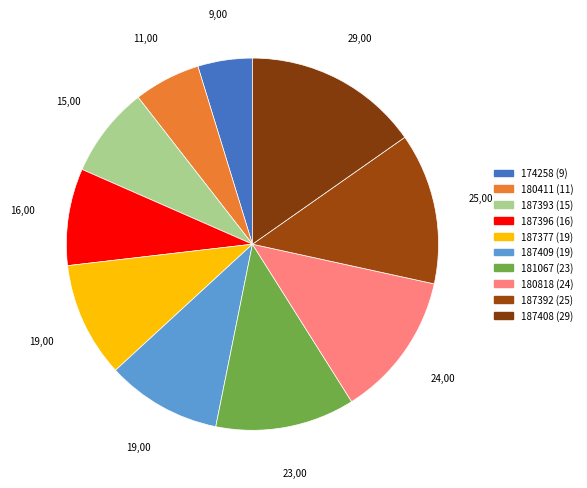

To the nearest percent, what is the difference between the largest and smallest slice percentages?

11%